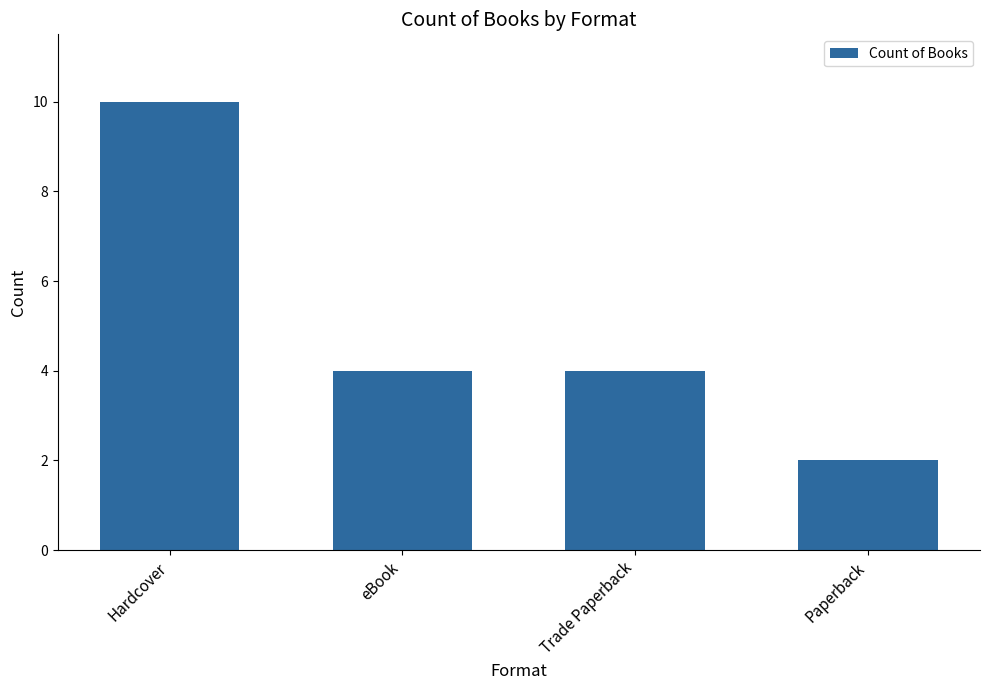

What is the difference between the maximum and second lowest values?

6